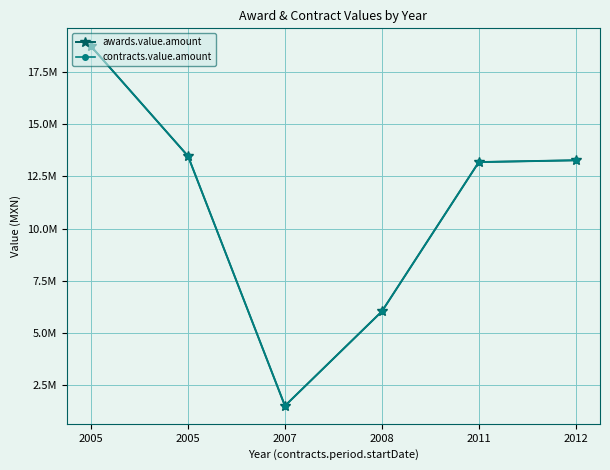

At which label does awards.value.amount reach its peak?

2005